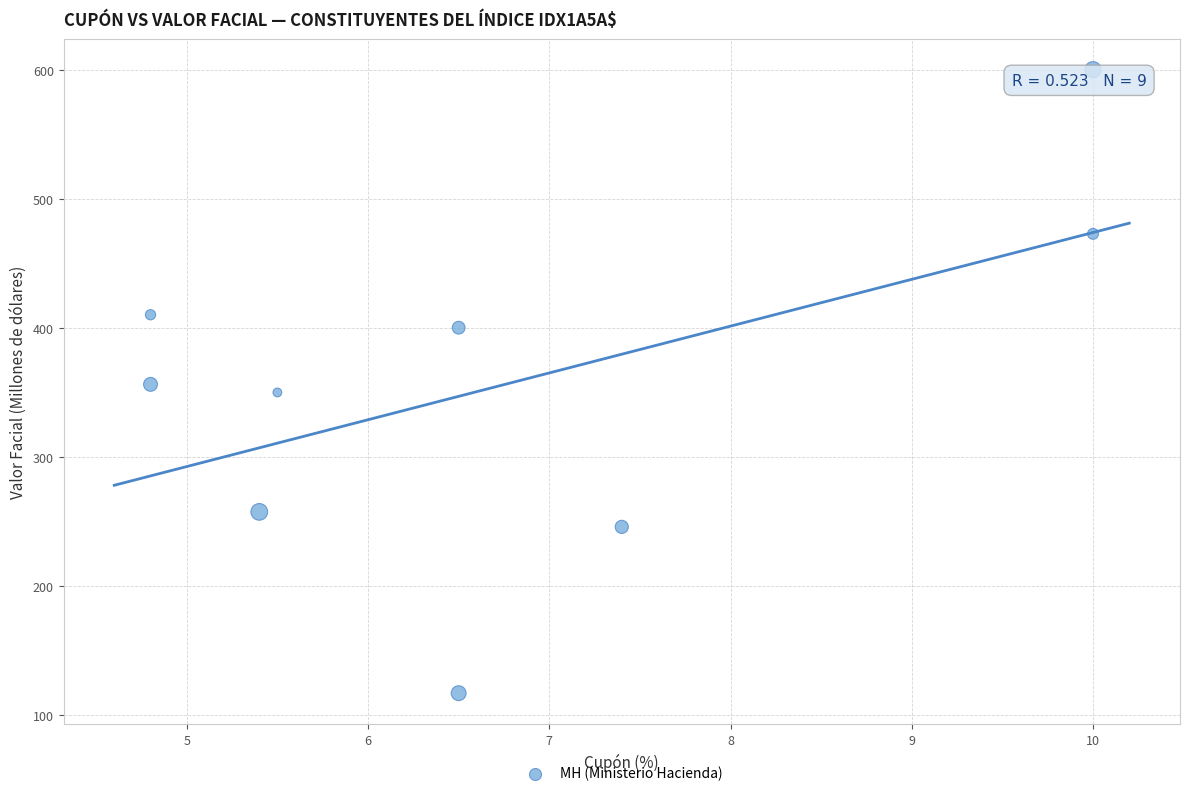

What is the range of X values (max minus min)?

5.2